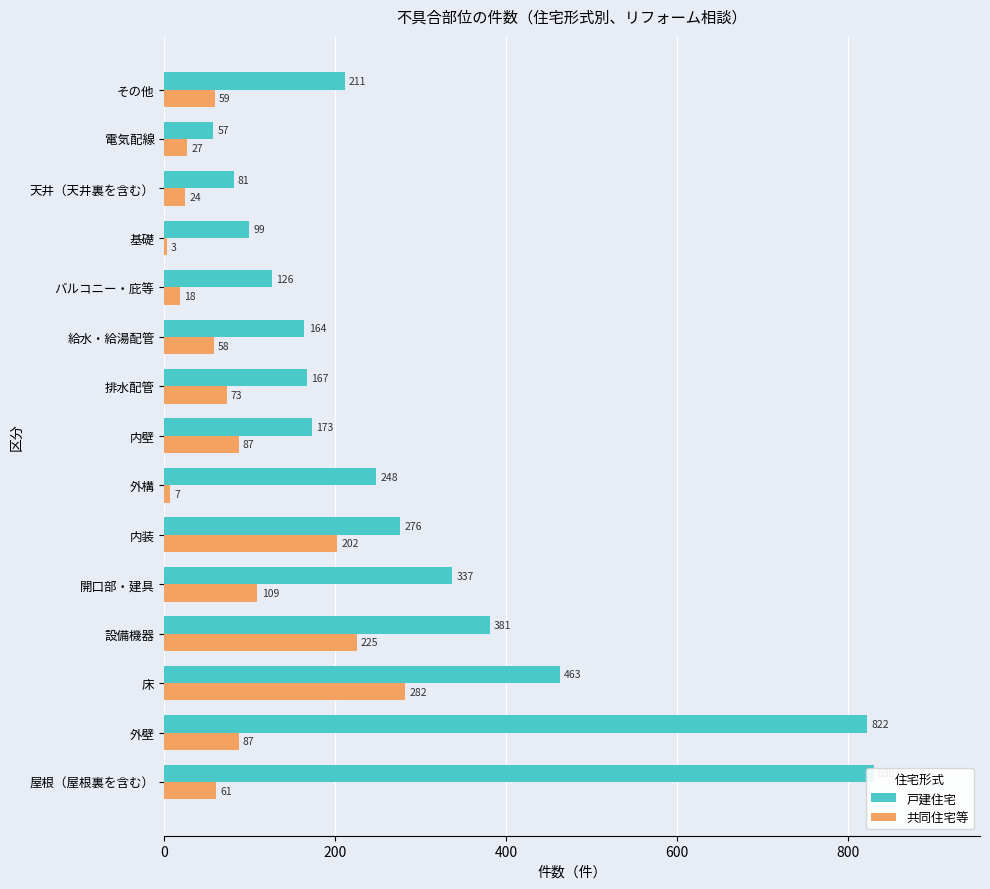

How many bars are there in total?

30